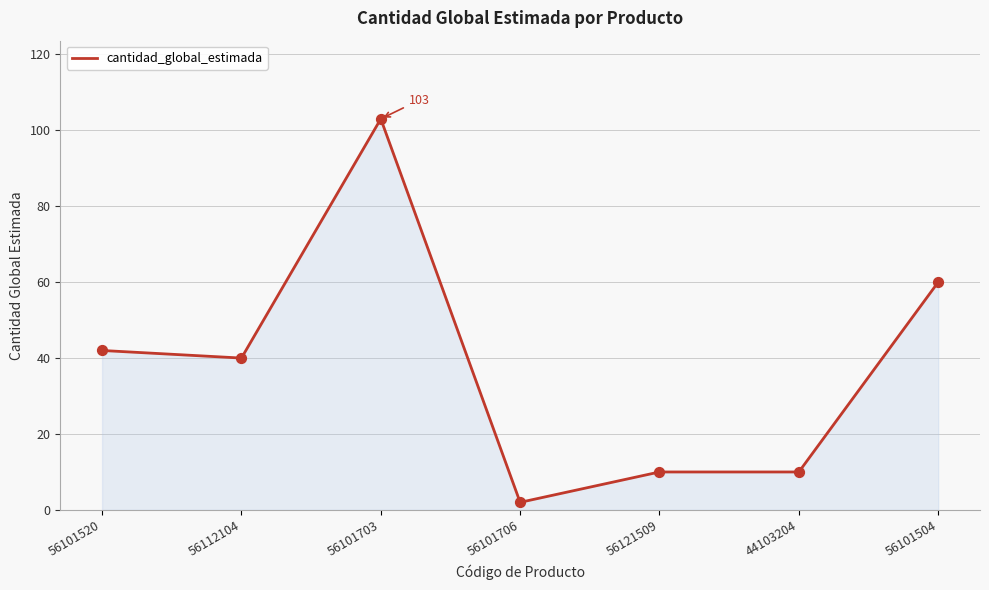

What is the change in value from 56101703 to 56121509?

-93